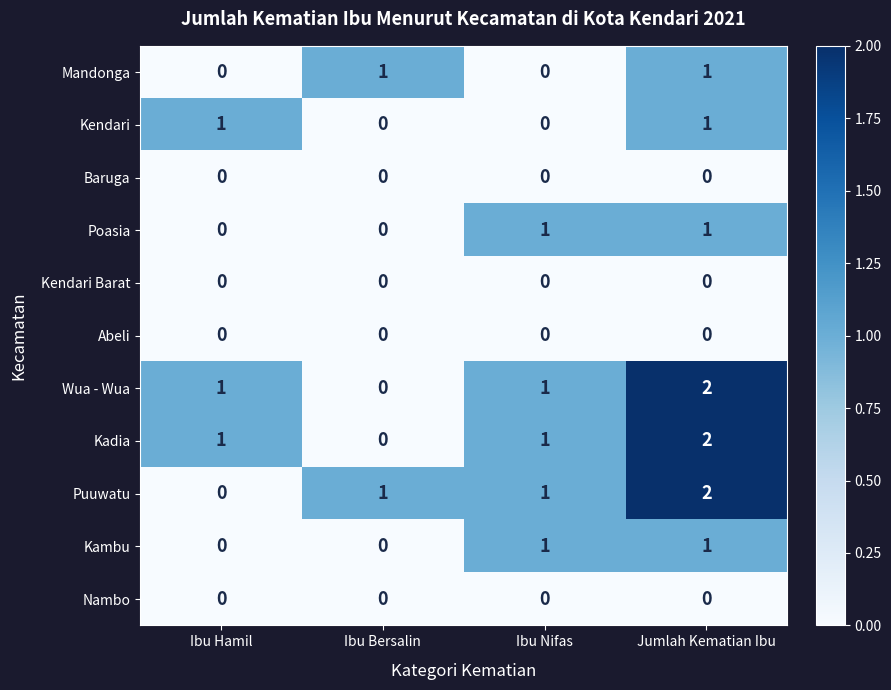

Is it true that Kadia equals 0 at Ibu Nifas?

False